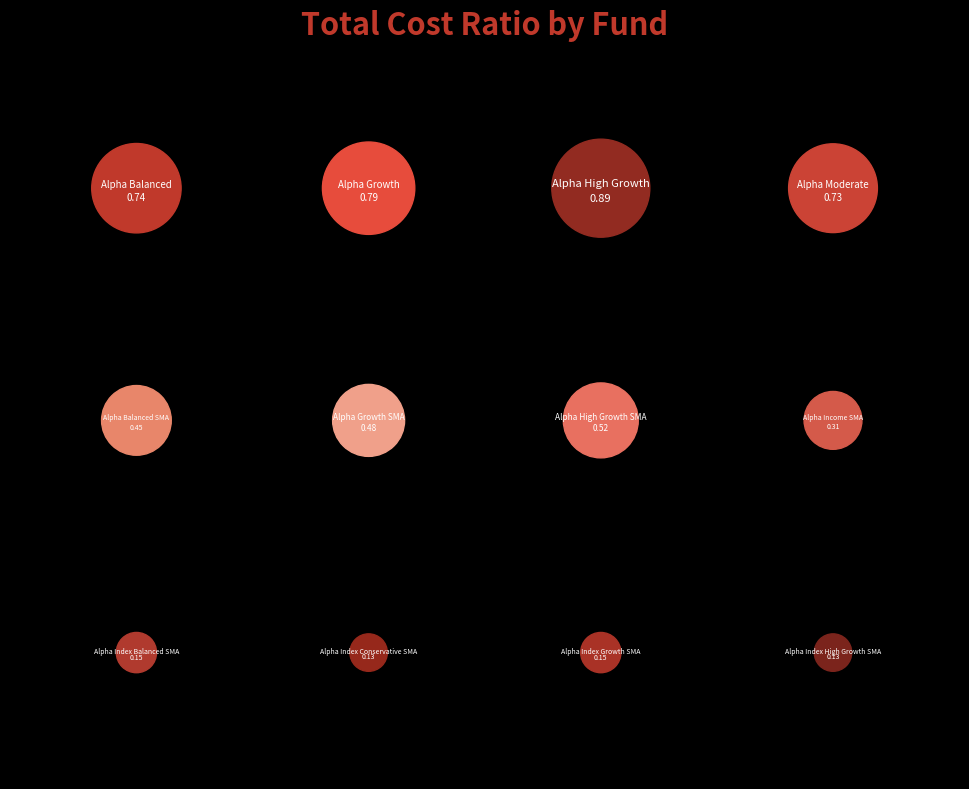

Is there any slice that represents more than half of the pie?

No